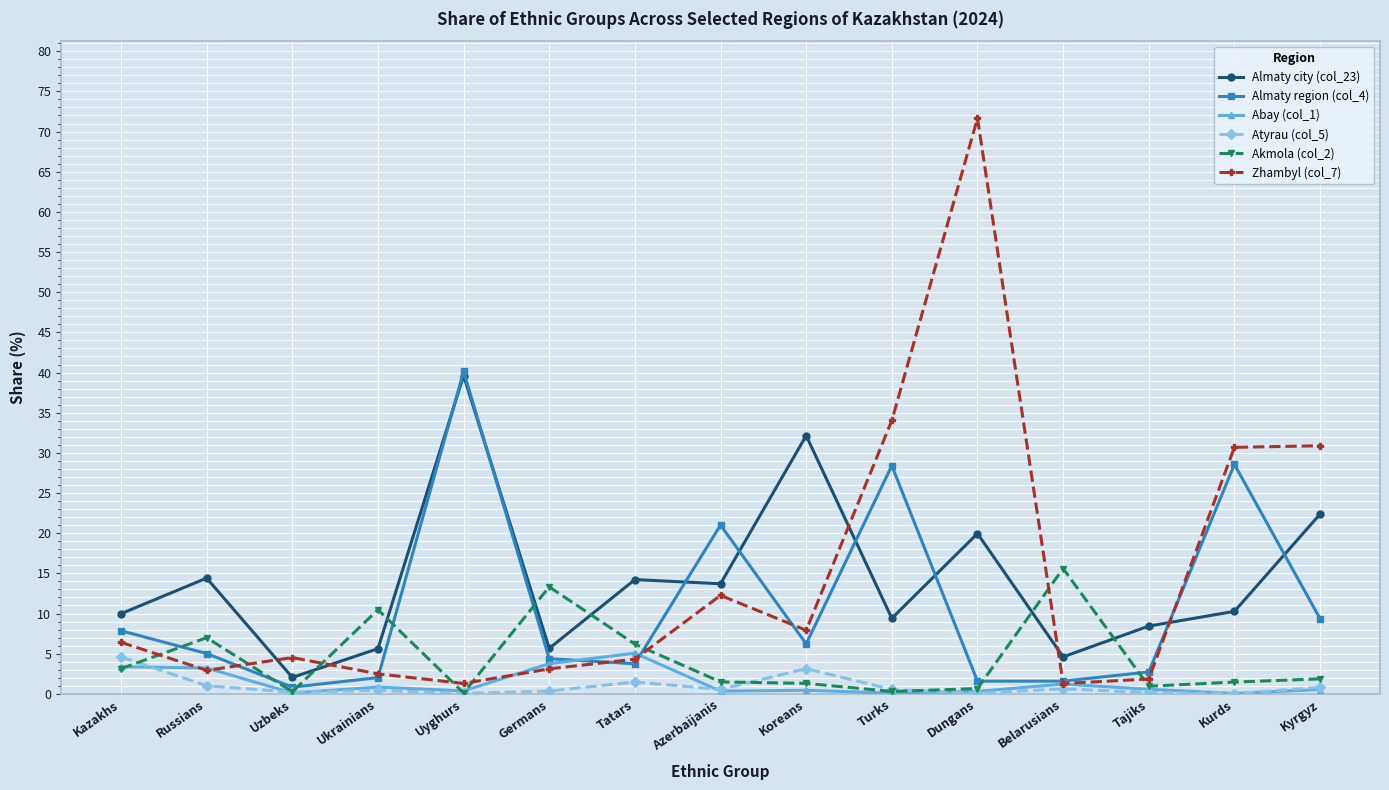

Is it true that Abay (col_1) equals 8.1 at Tatars?

False